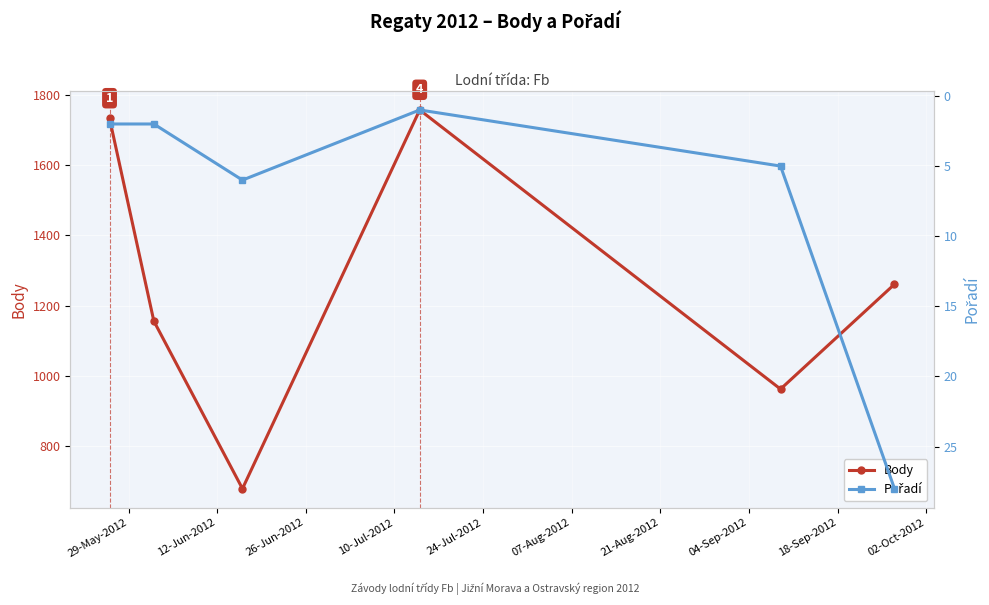

In Body, how many points are lower than both neighbors (excluding endpoints)?

2